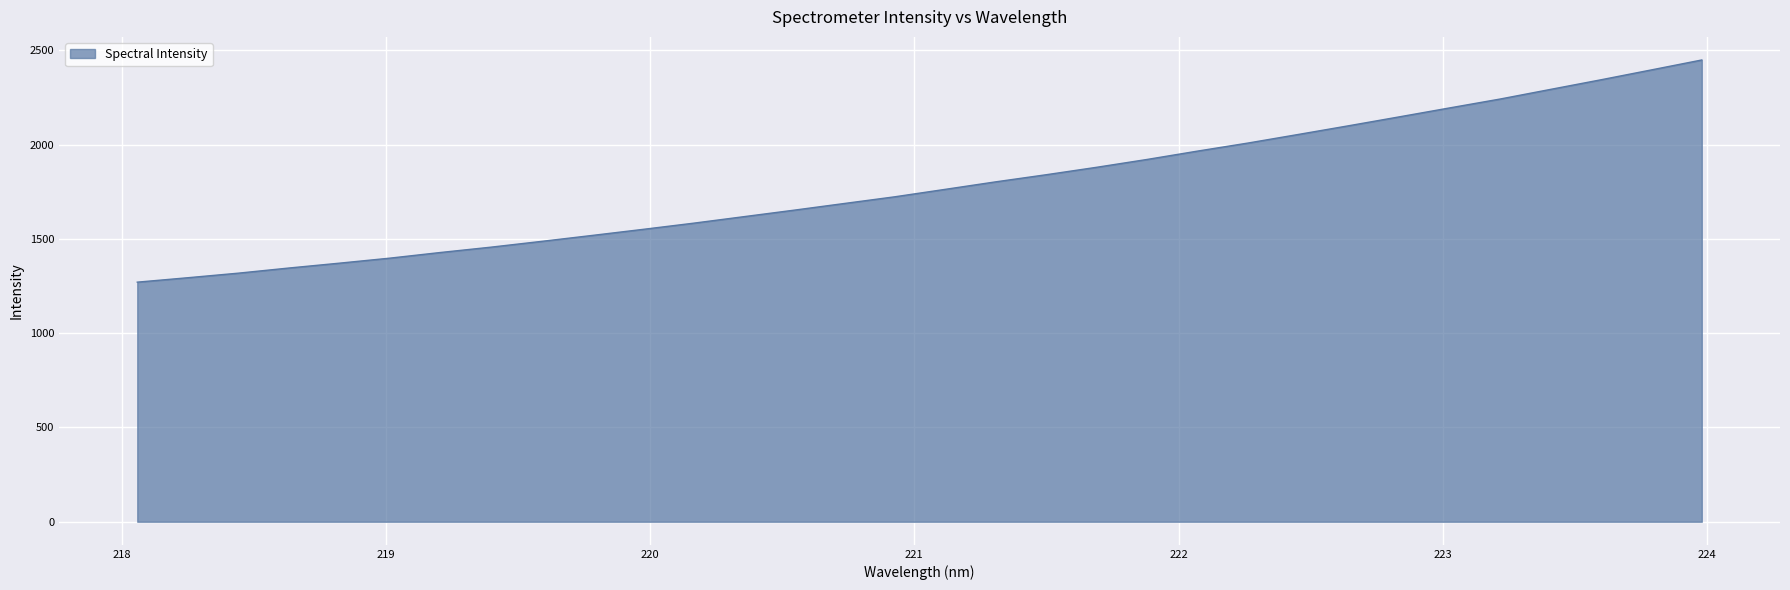

What is the smallest value displayed?

1270.8